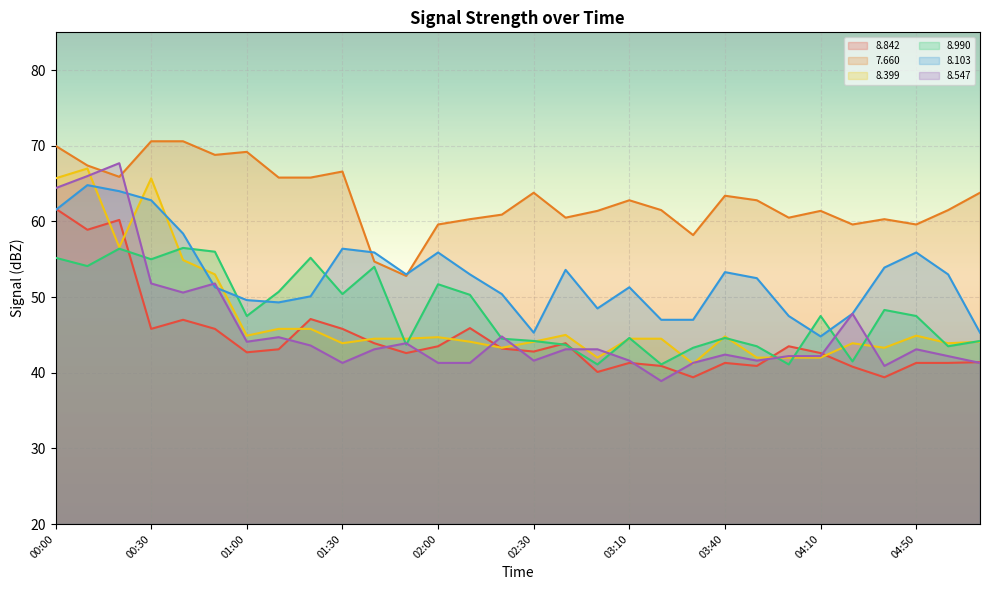

Rank the series by their maximum value, from highest to lowest.

7.660, 8.547, 8.399, 8.103, 8.842, 8.990